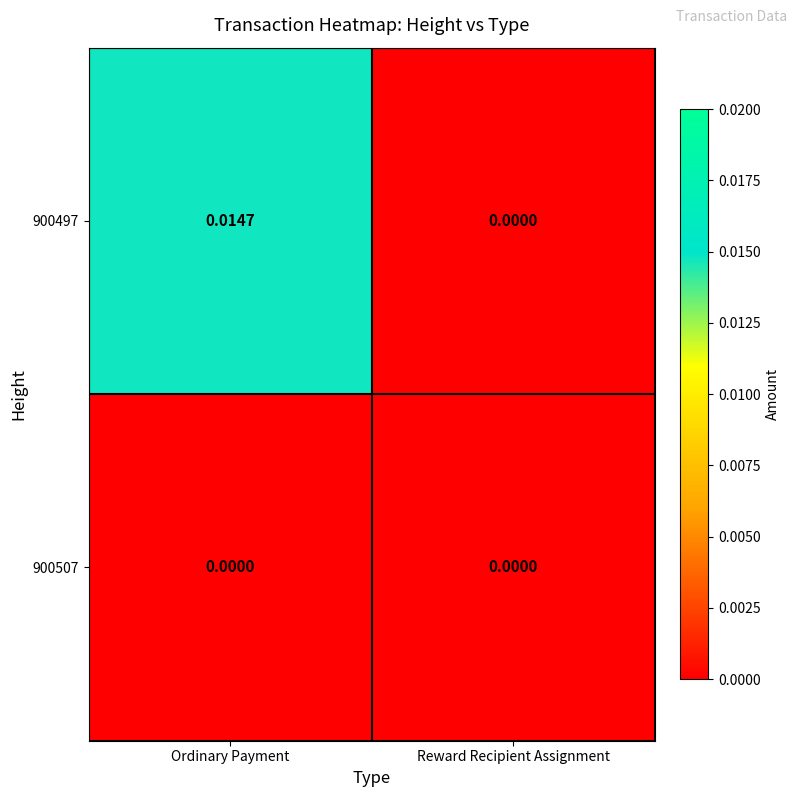

List the labels in order of 900497 value, smallest first.

Reward Recipient Assignment, Ordinary Payment